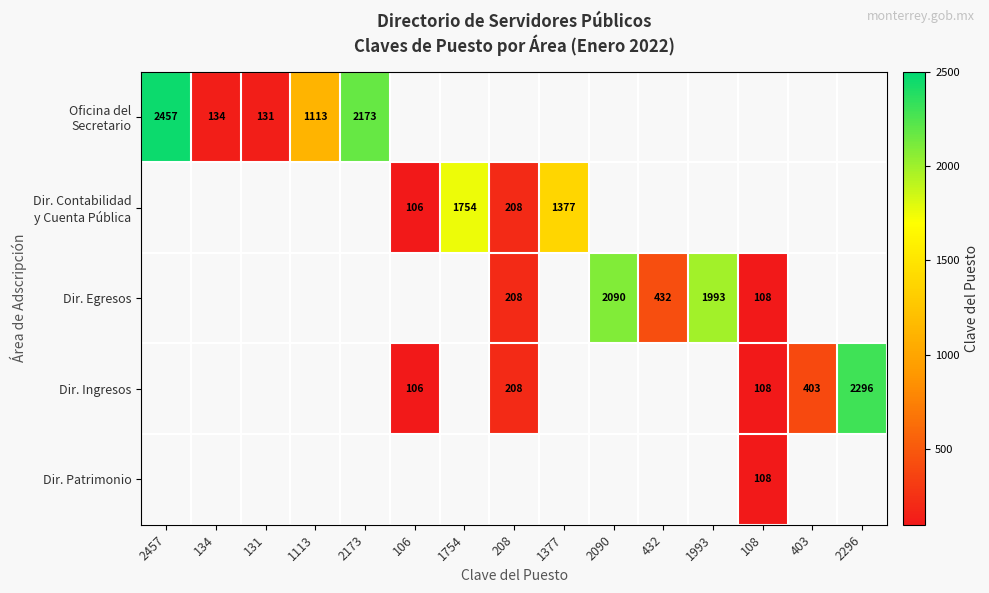

What value does the Dir. Patrimonio series have at 108?

108.0